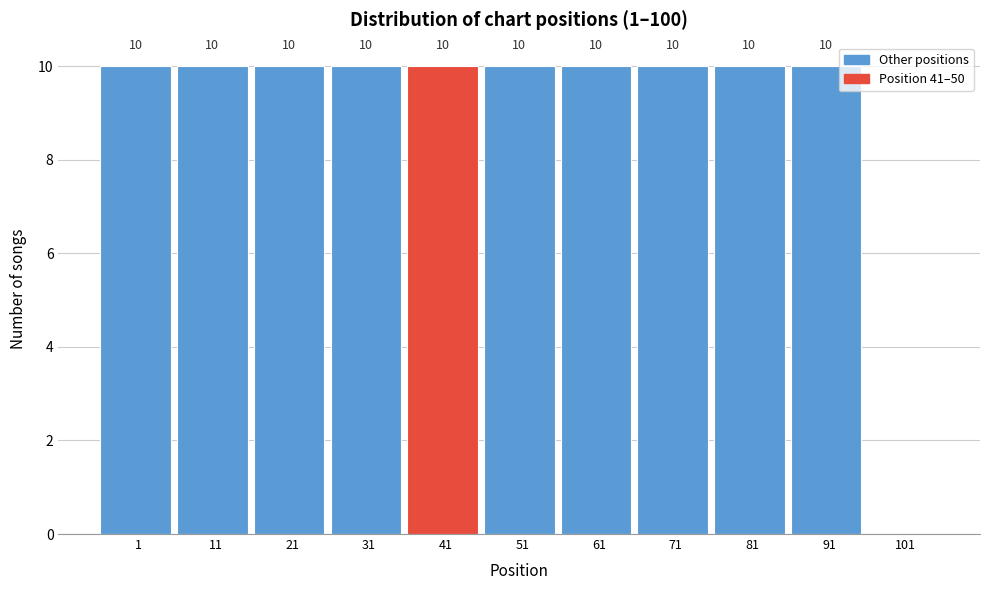

Reading right to left, transcribe all the data shown in this chart.

101=0	91=10	81=10	71=10	61=10	51=10	41=10	31=10	21=10	11=10	1=10